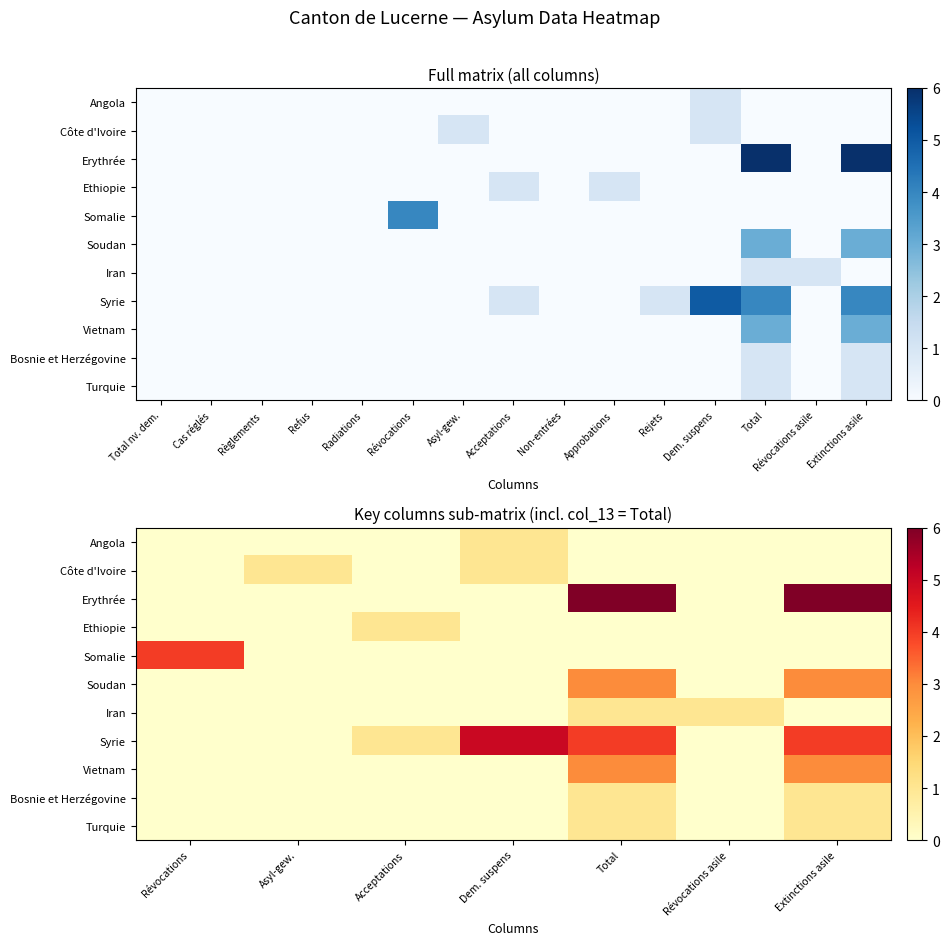

True or false: Angola has a value of 0 at Acceptations.

True